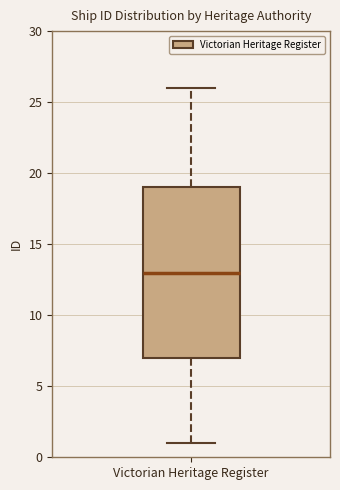

Transcribe this box plot: give where the median line is, the range the box spans, and where the two whiskers end, as read against the y-axis. The values are not printed on the chart, so give them approximately, as read against the axis.

median 13, box 7 to 19, whiskers 1 to 26